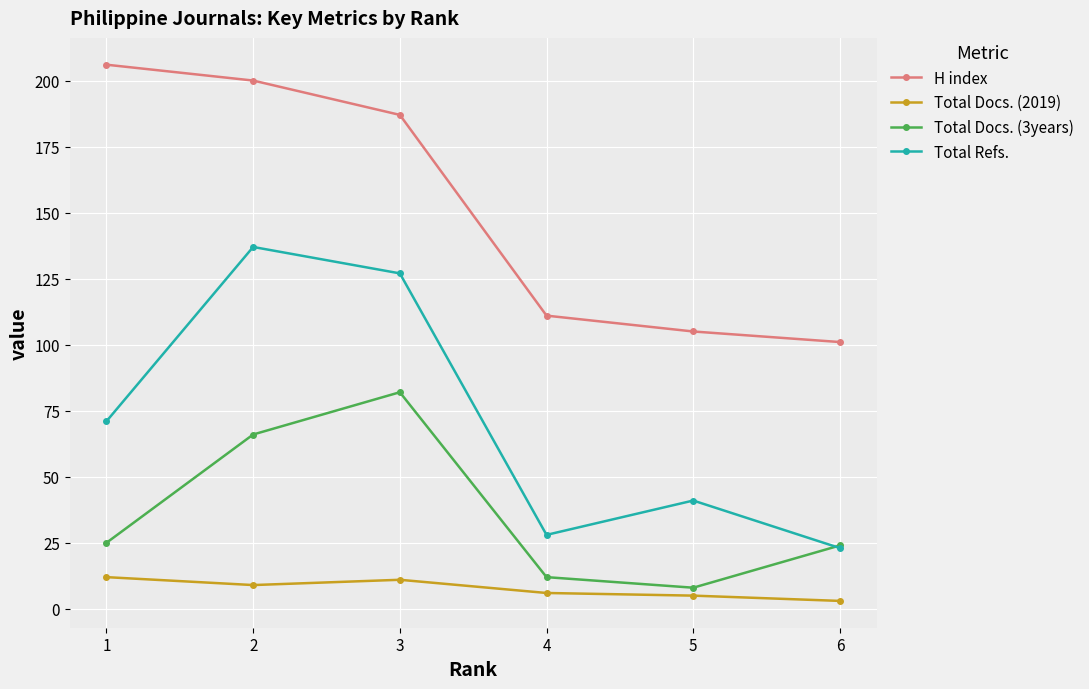

At which label does Total Docs. (2019) first exceed 9?

1